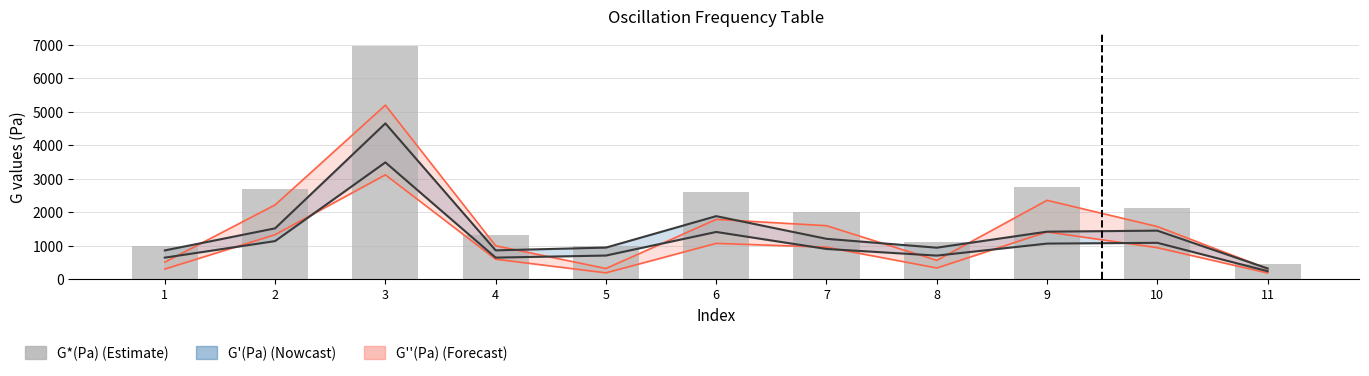

List the labels in order of value, smallest first.

11, 5, 1, 8, 4, 7, 10, 6, 2, 9, 3